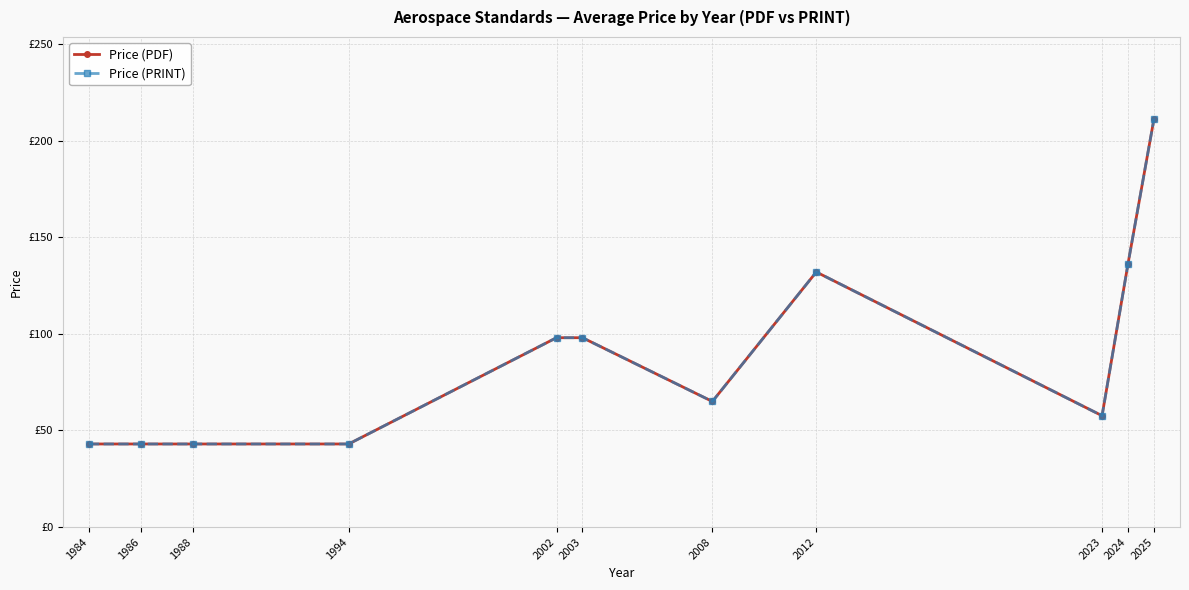

Is it true that Price (PDF) equals 23.1 at 2002?

False